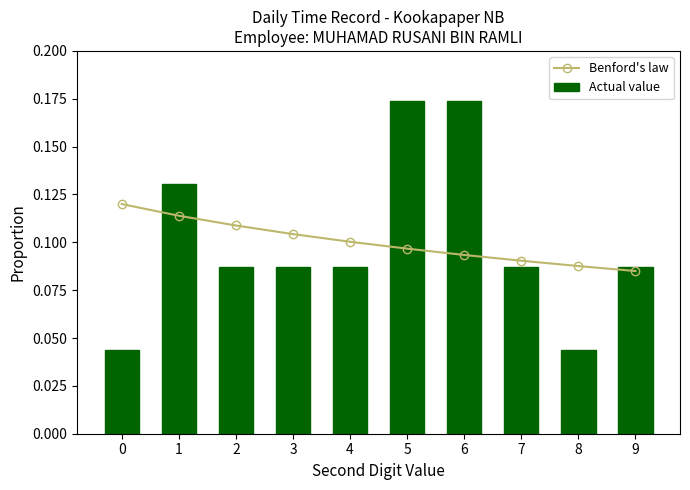

At how many categories does at least one series exceed 0?

10